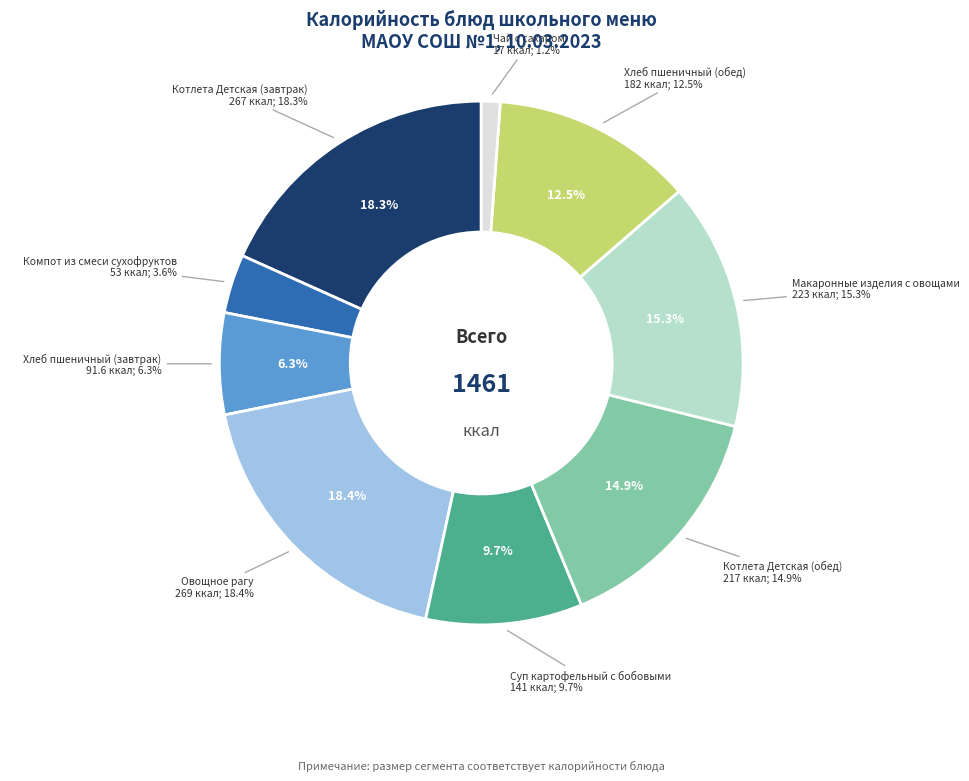

What is the ratio of the value at Чай с сахаром to the value at Хлеб пшеничный (завтрак)?

0.2